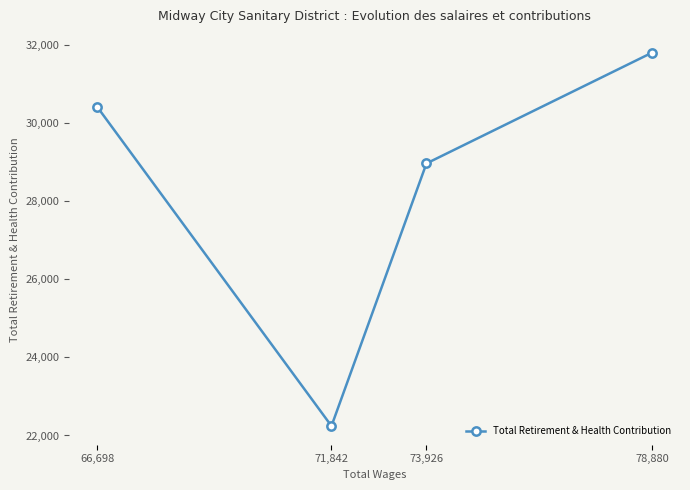

What is the difference between the maximum and minimum values?

9552